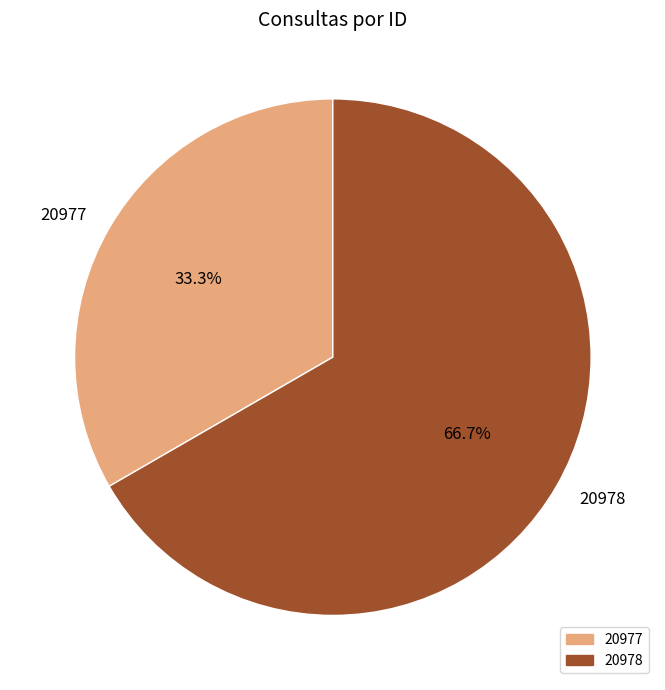

To the nearest percent, what is the difference between the 20978 and 20977 slice percentages?

33%